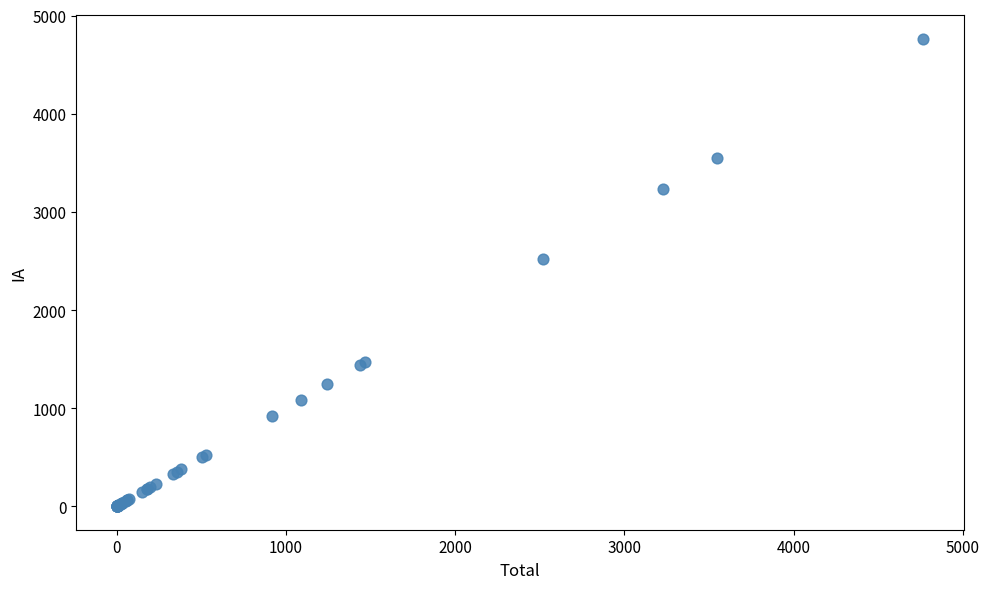

What Y value in the scatter plot is closest to 2383?

2522.1